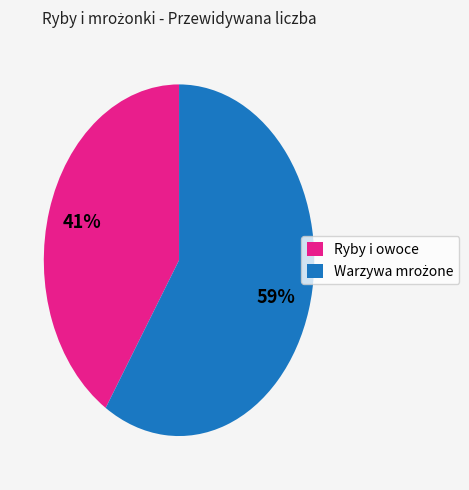

How many segments does this pie chart have?

2